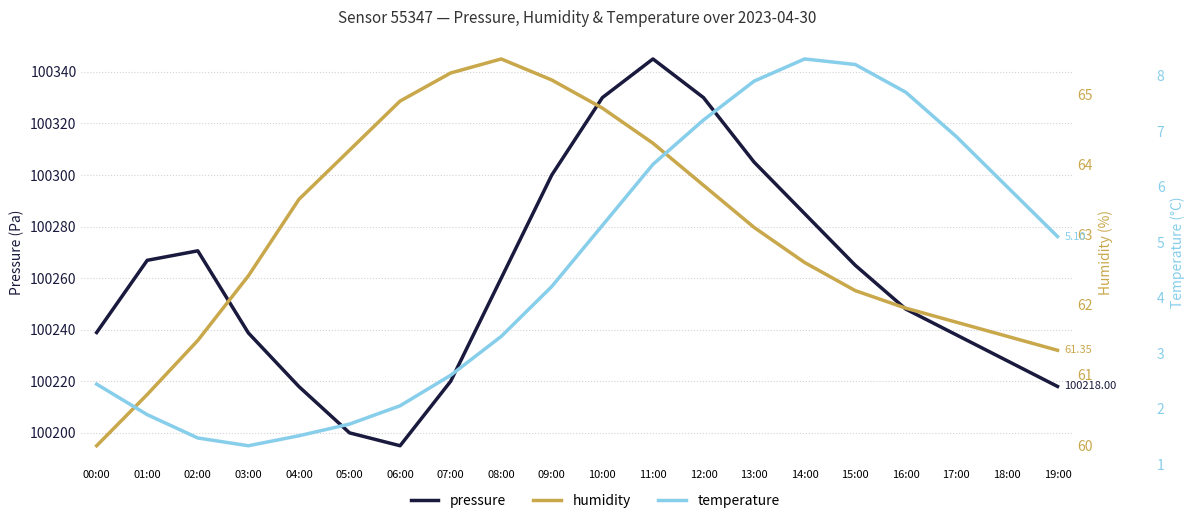

Reading left to right, what are all the values shown in this chart?

pressure: 100238.9	100266.9	100270.6	100238.8	100217.9	100200.0	100195.0	100220.0	100260.0	100300.0	100330.0	100345.0	100330.0	100305.0	100285.0	100265.0	100248.0	100238.0	100228.0	100218.0
humidity: 60.0	60.7	61.5	62.4	63.5	64.2	64.9	65.3	65.5	65.2	64.8	64.3	63.7	63.1	62.6	62.2	62.0	61.8	61.5	61.4
temperature: 2.4	1.9	1.5	1.3	1.5	1.7	2.0	2.6	3.3	4.2	5.3	6.4	7.2	7.9	8.3	8.2	7.7	6.9	6.0	5.1